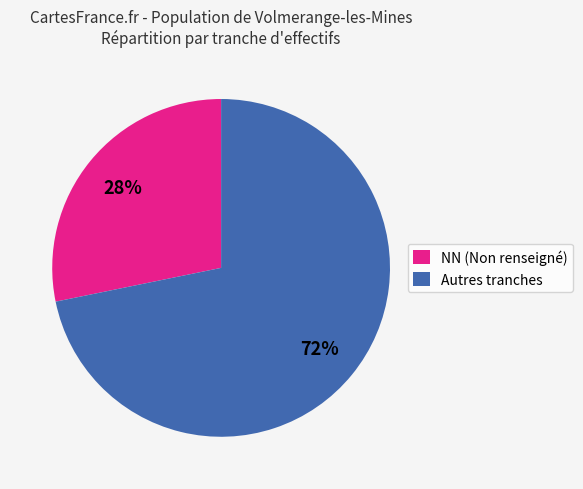

What is the largest slice in the pie chart?

Autres tranches